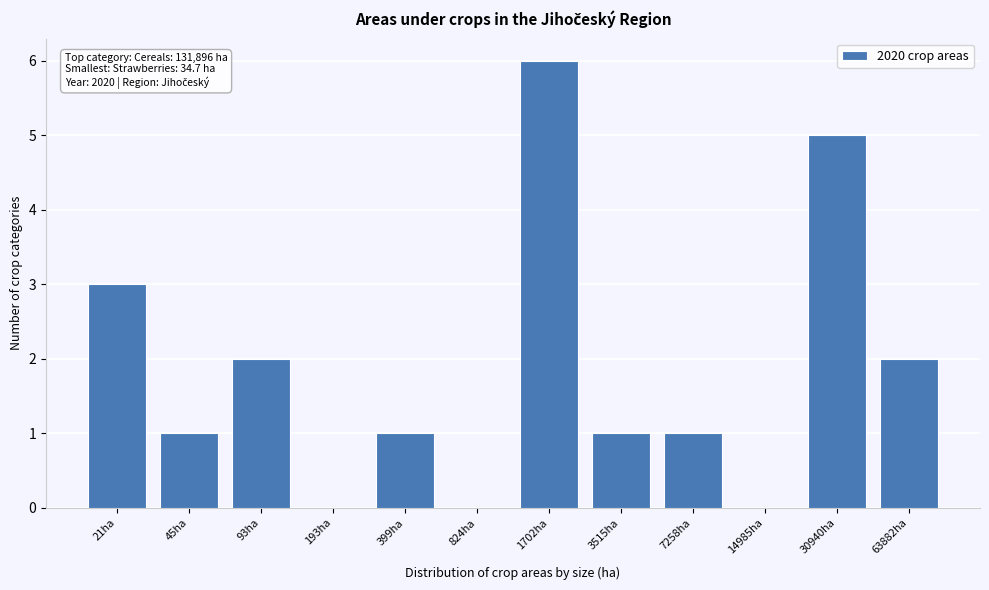

Reading left to right, transcribe all the data shown in this chart.

21ha=3	45ha=1	93ha=2	193ha=0	399ha=1	824ha=0	1702ha=6	3515ha=1	7258ha=1	14985ha=0	30940ha=5	63882ha=2